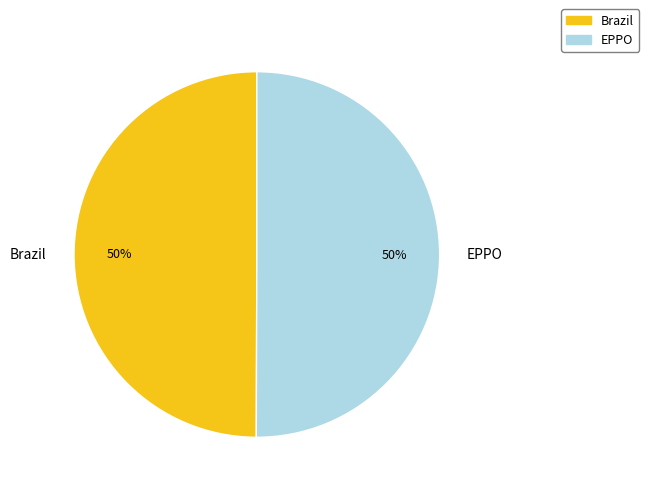

The EPPO slice represents 50% of the pie. True or false?

True